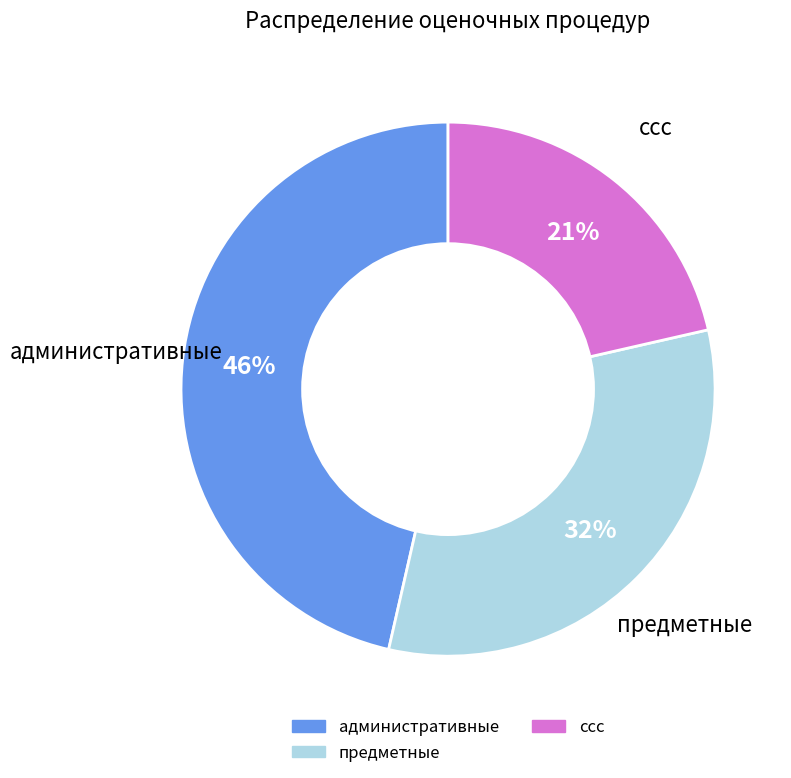

Is there any slice that represents more than half of the pie?

No